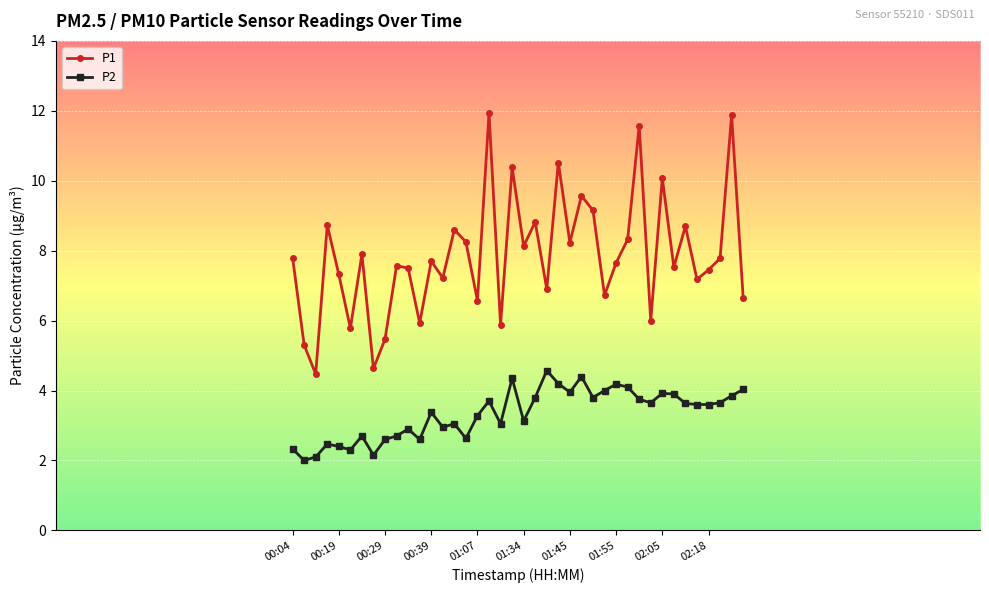

Rank the series by their average value, from lowest to highest.

P2, P1